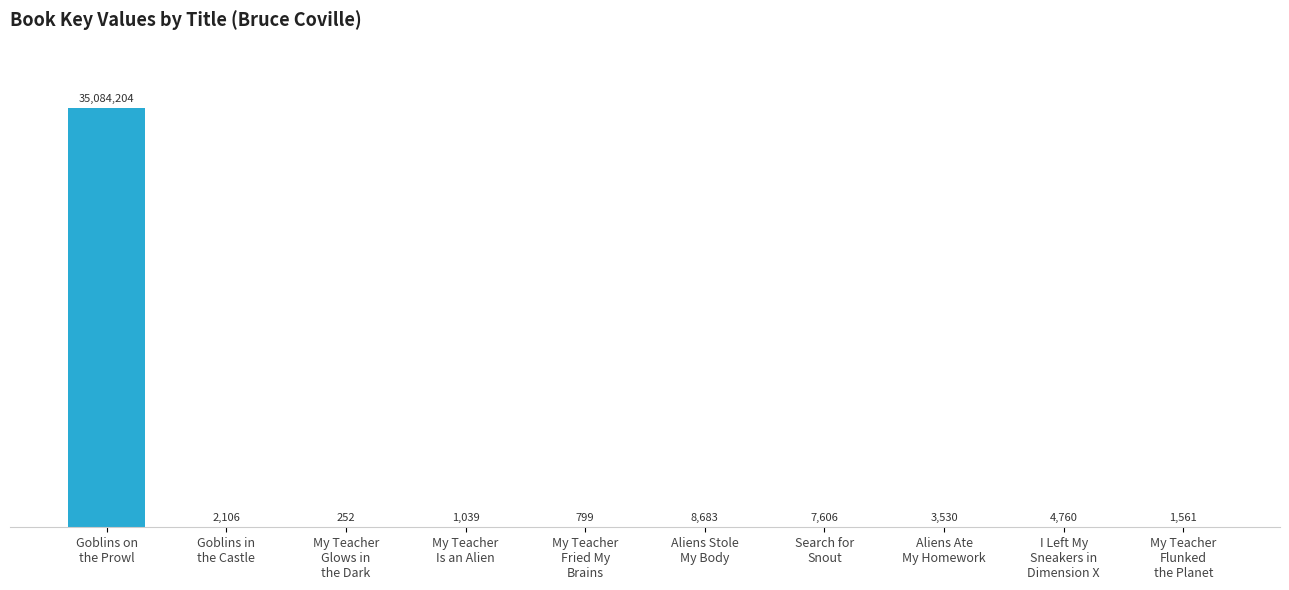

What is the label of the 9th bar from the left?

I Left My
Sneakers in
Dimension X